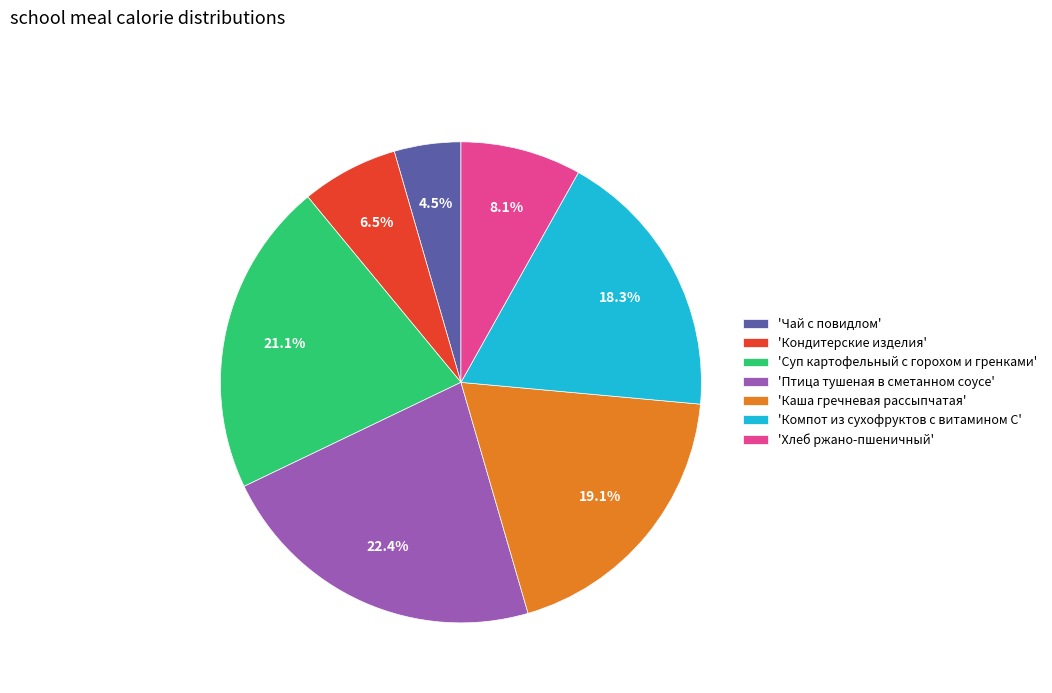

Which slice is the largest?

'Птица тушеная в сметанном соусе'